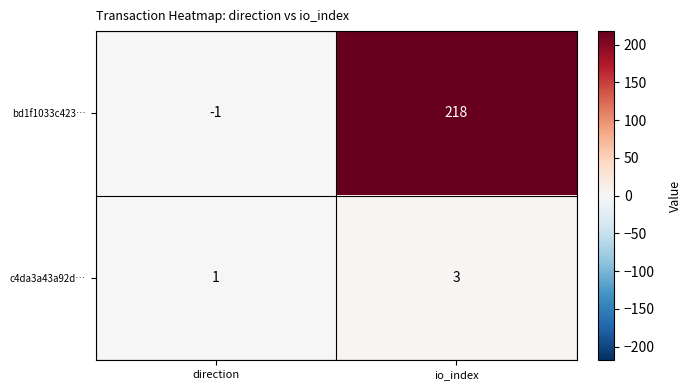

How many categories are shown in the chart?

2